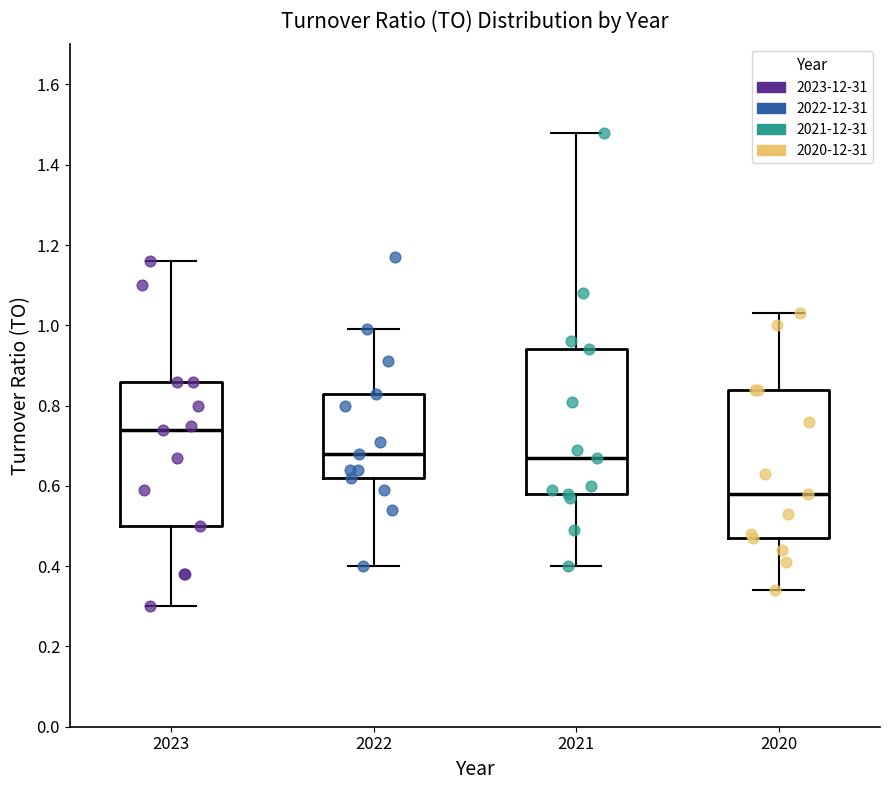

Reading left to right, transcribe this box plot: for each box, give where its median line is, the range the box spans, and where its two whiskers end, as read against the y-axis. The values are not printed on the chart, so give them approximately, as read against the axis.

2023: median 0.74, box 0.50 to 0.86, whiskers 0.30 to 1.16
2022: median 0.68, box 0.62 to 0.84, whiskers 0.40 to 1.00
2021: median 0.68, box 0.58 to 0.94, whiskers 0.40 to 1.48
2020: median 0.58, box 0.48 to 0.84, whiskers 0.34 to 1.04